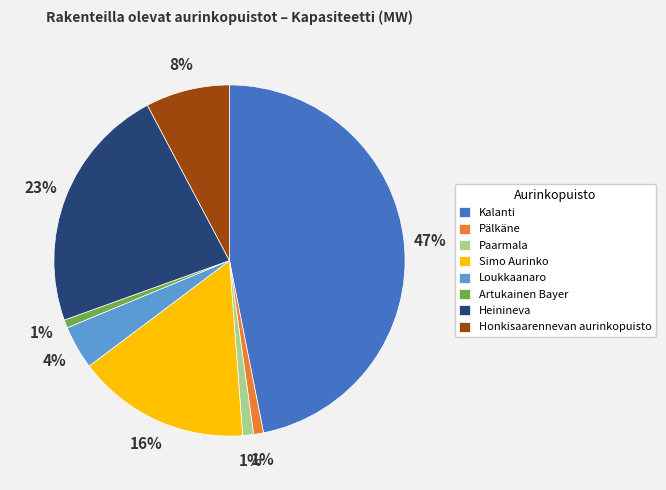

To the nearest percent, what is the combined percentage of Pälkäne and Honkisaarennevan aurinkopuisto?

9%